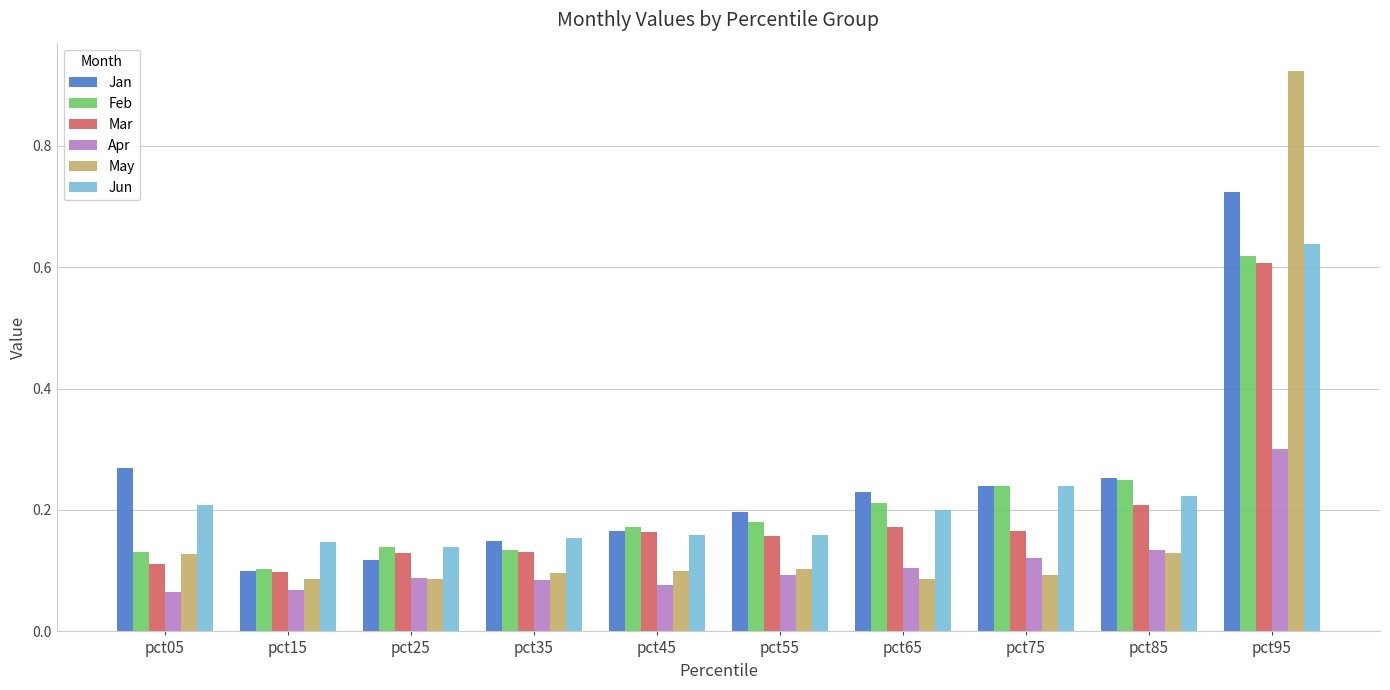

What is the difference between the maximum and second lowest values in the Jun series?

0.5